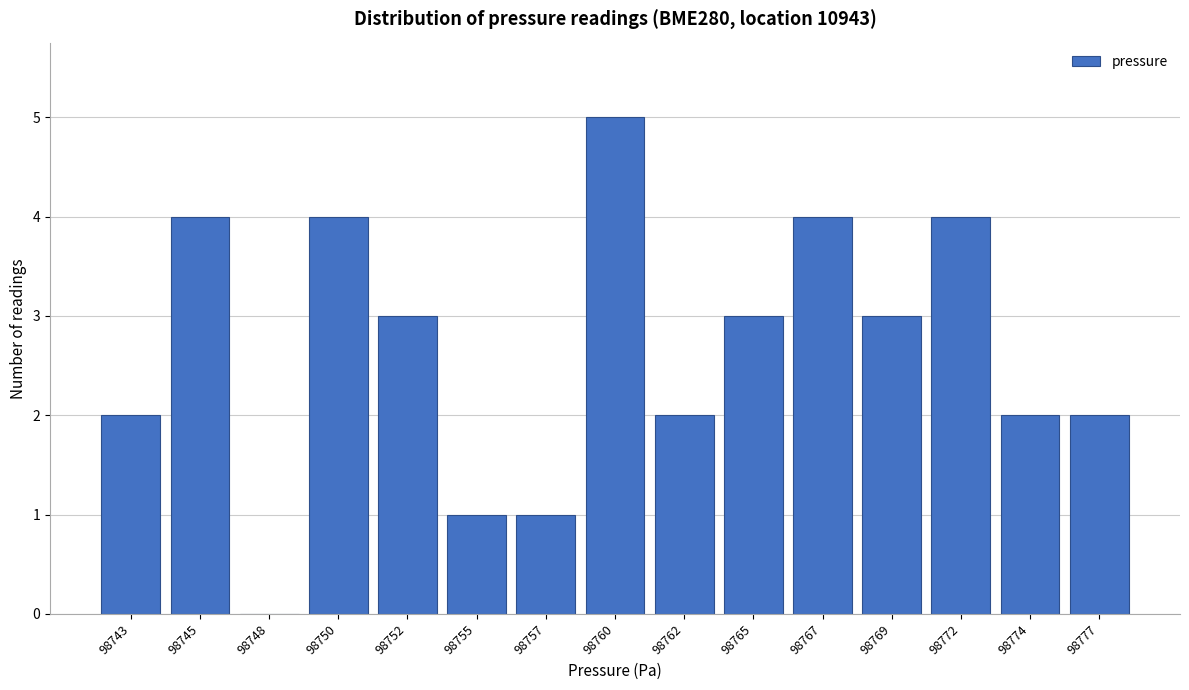

Reading left to right, list all the values displayed in this chart.

98743=2	98745=4	98748=0	98750=4	98752=3	98755=1	98757=1	98760=5	98762=2	98765=3	98767=4	98769=3	98772=4	98774=2	98777=2